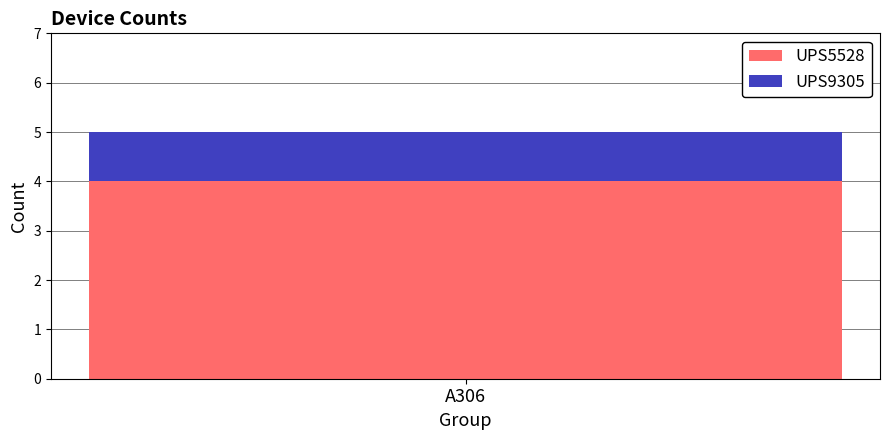

Count the number of categories in the chart.

1